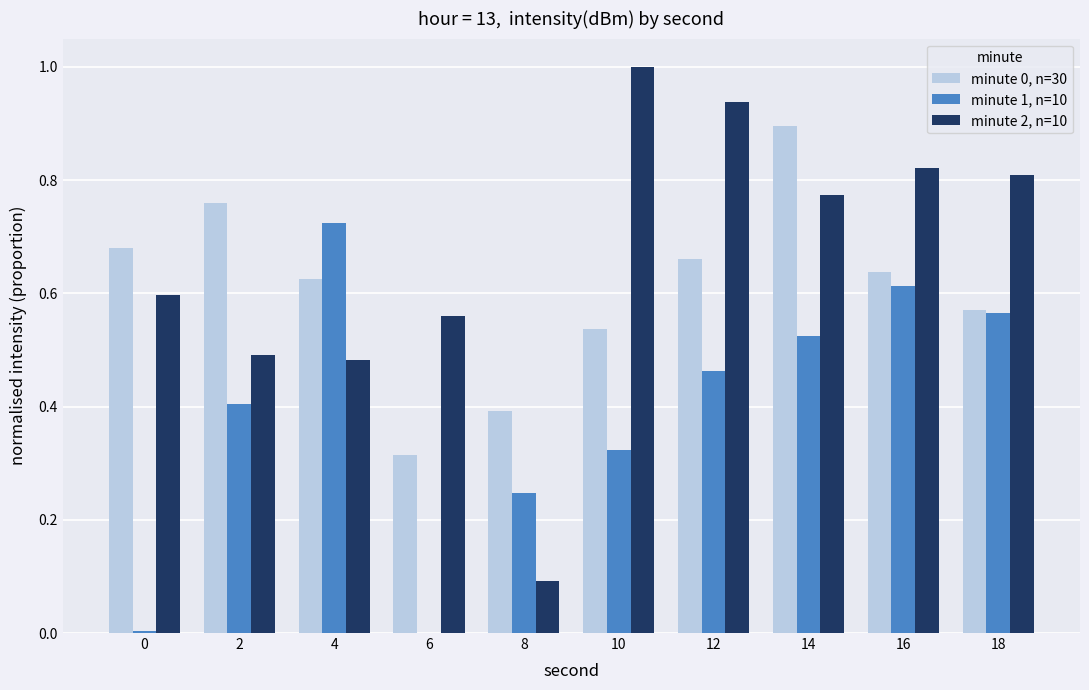

What is the sum of all minute 1, n=10 values?

3.9